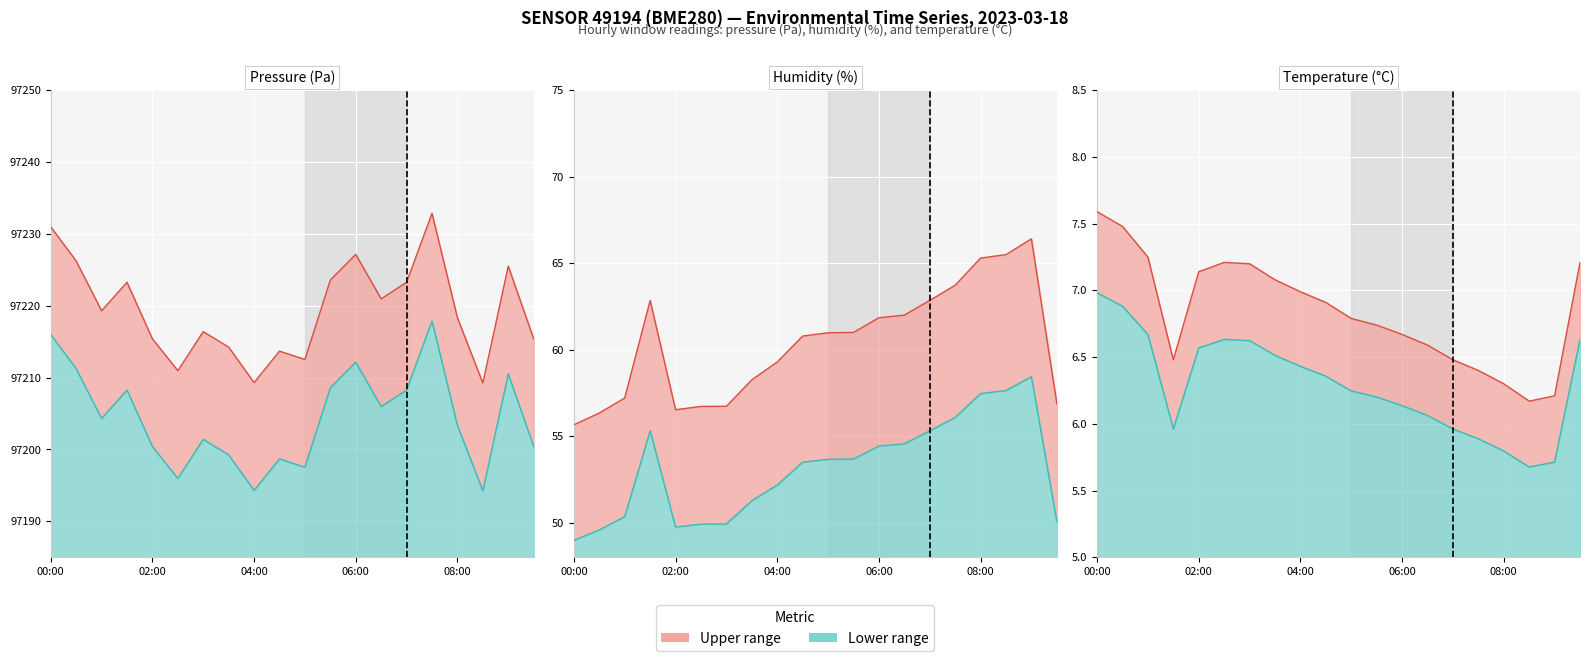

What value does the temperature_low_line series have at 06:00?

6.1